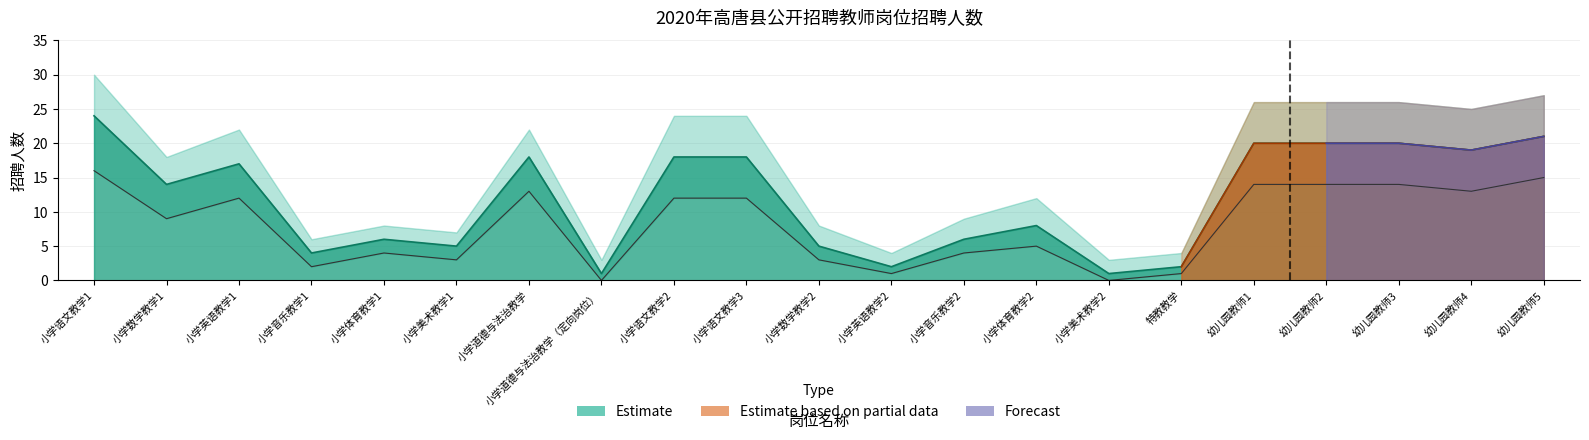

In 上限, how many points are lower than both neighbors (excluding endpoints)?

7